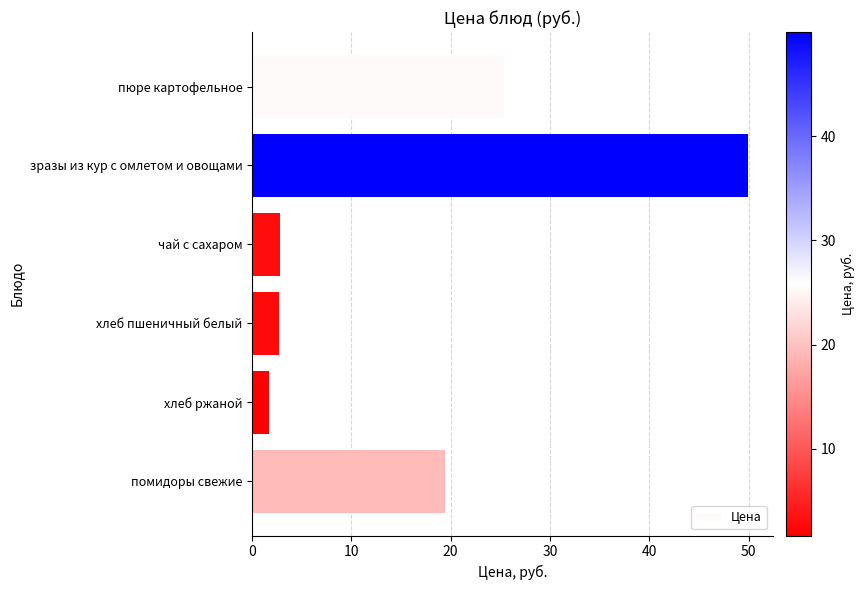

What is the sum of all values?

102.0